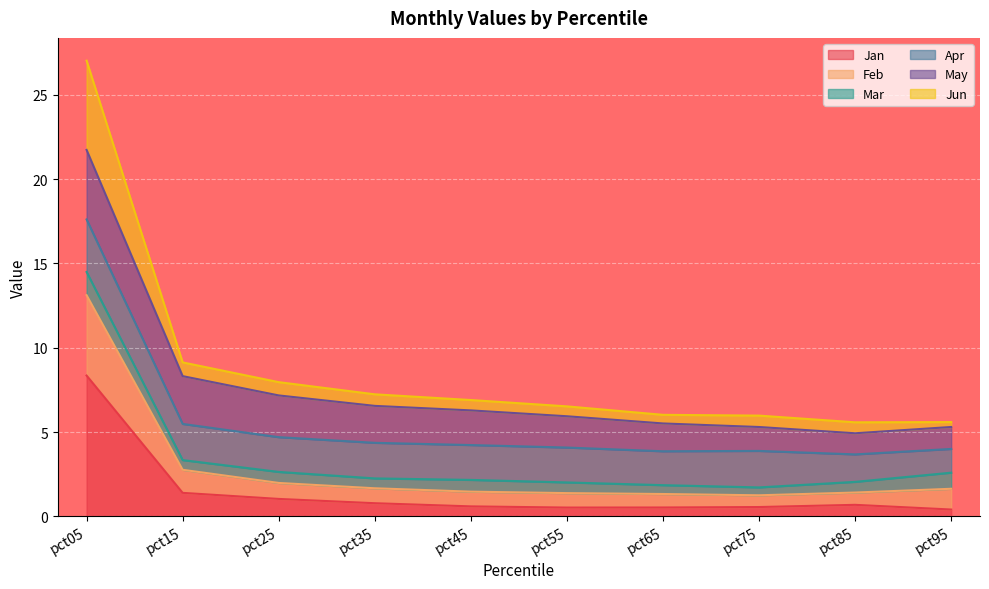

At how many categories does at least one series exceed 2?

10